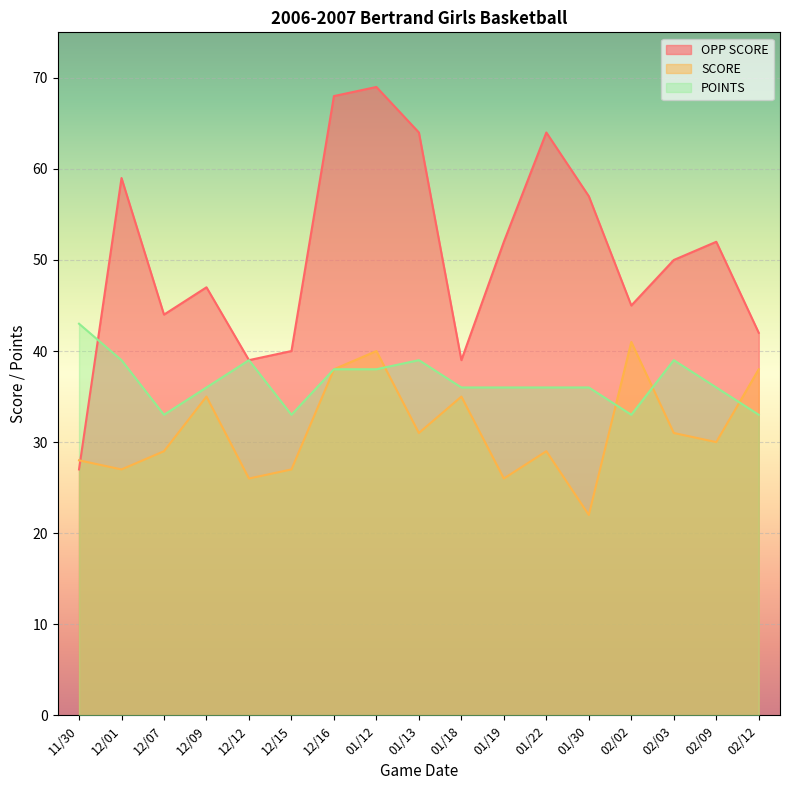

Does the chart display data point markers on the line(s)?

No